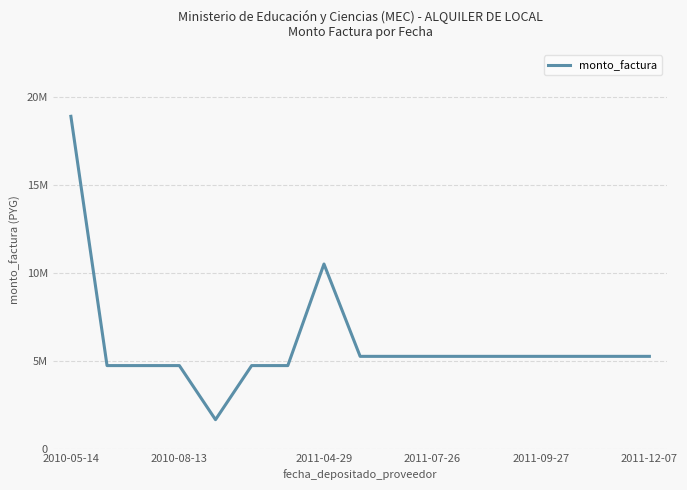

Is this an area chart (filled region under the line)?

No